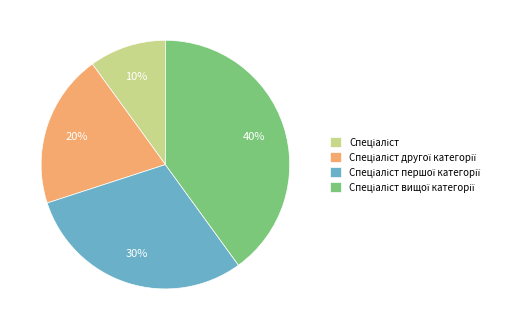

Does any single category account for the majority?

No